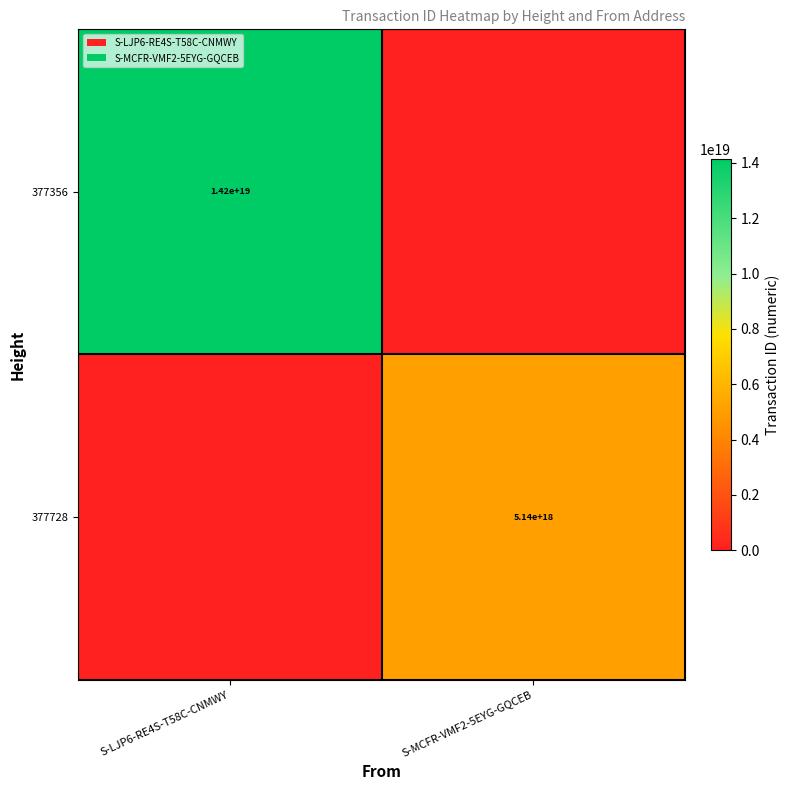

Is it true that 377356 equals 9359331220107956224 at S-LJP6-RE4S-T58C-CNMWY?

False